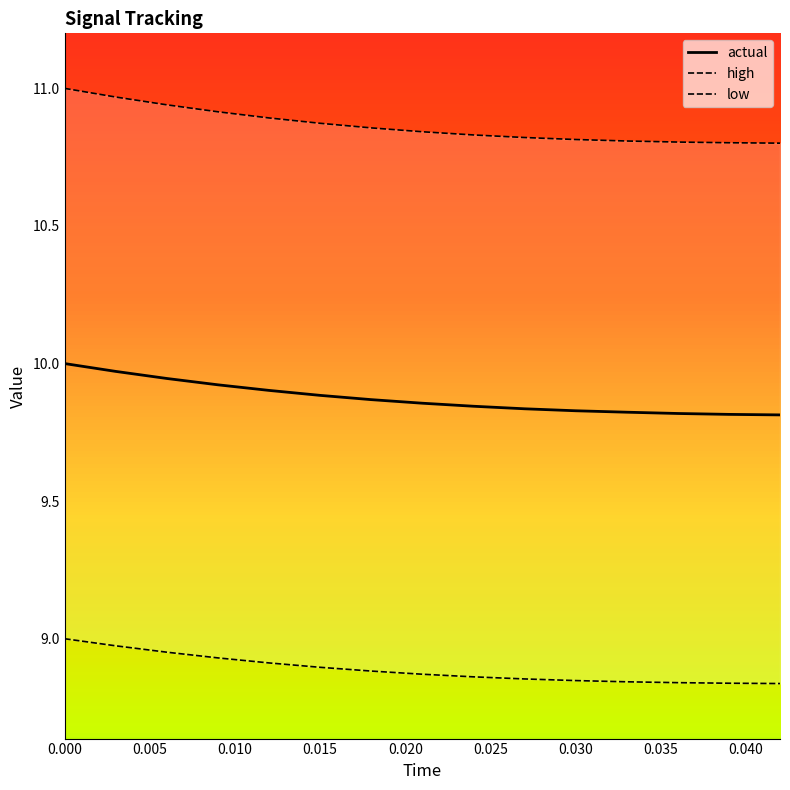

Is it true that actual equals 10.0 at 0.000?

True